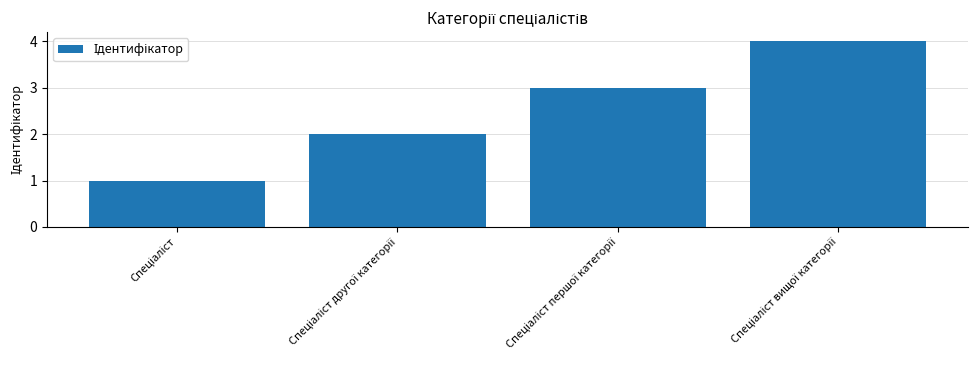

Reading left to right, what are all the values shown in this chart?

1	2	3	4